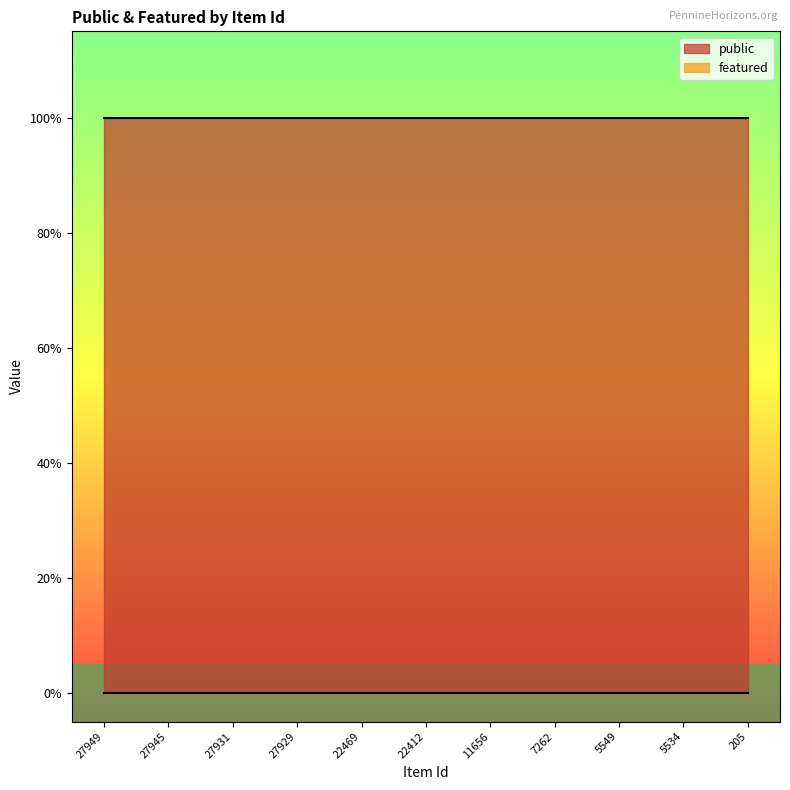

What is the sum of all public values?

11